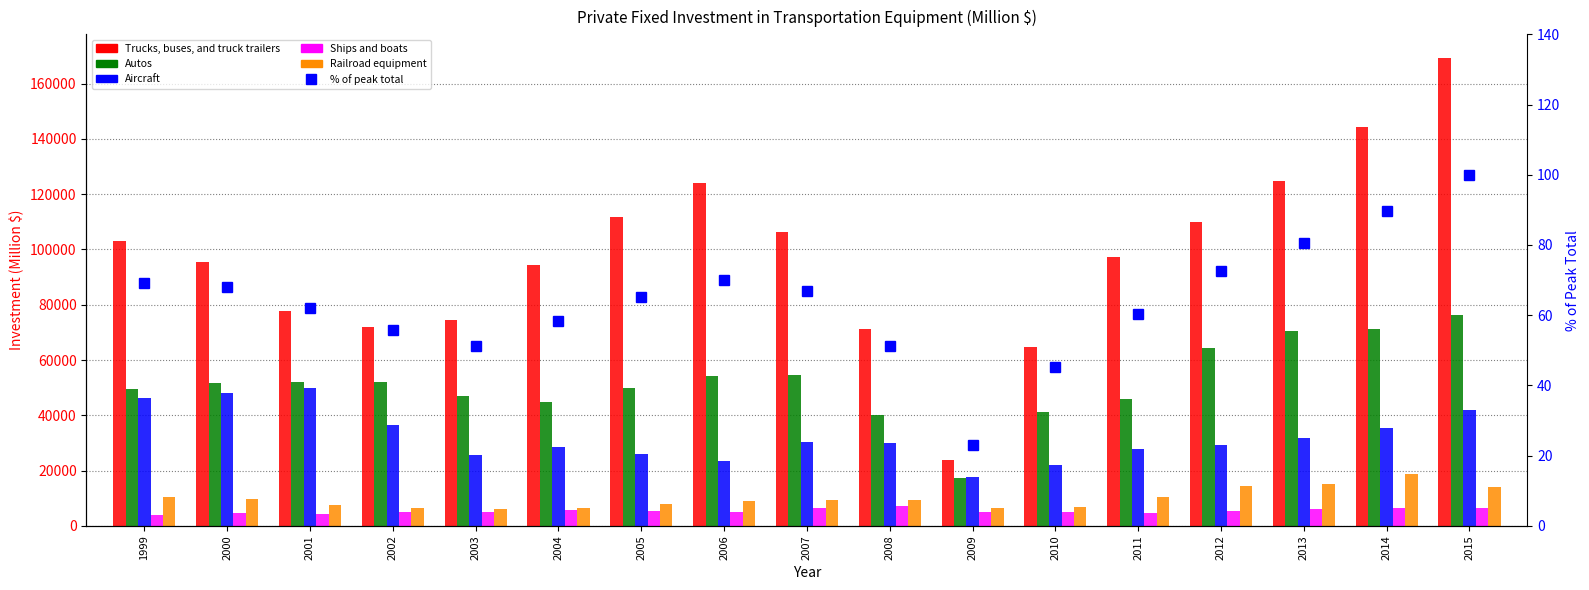

What is the sum of the Trucks, buses, and truck trailers values at 2001 and 1999?

180594.0